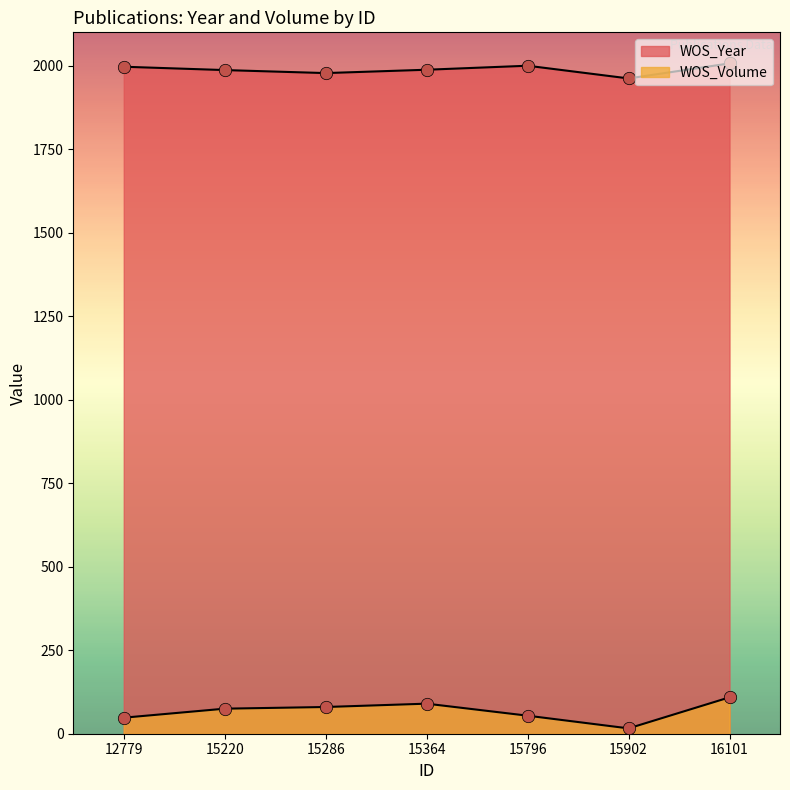

Which series reaches the maximum Y coordinate?

WOS_Year